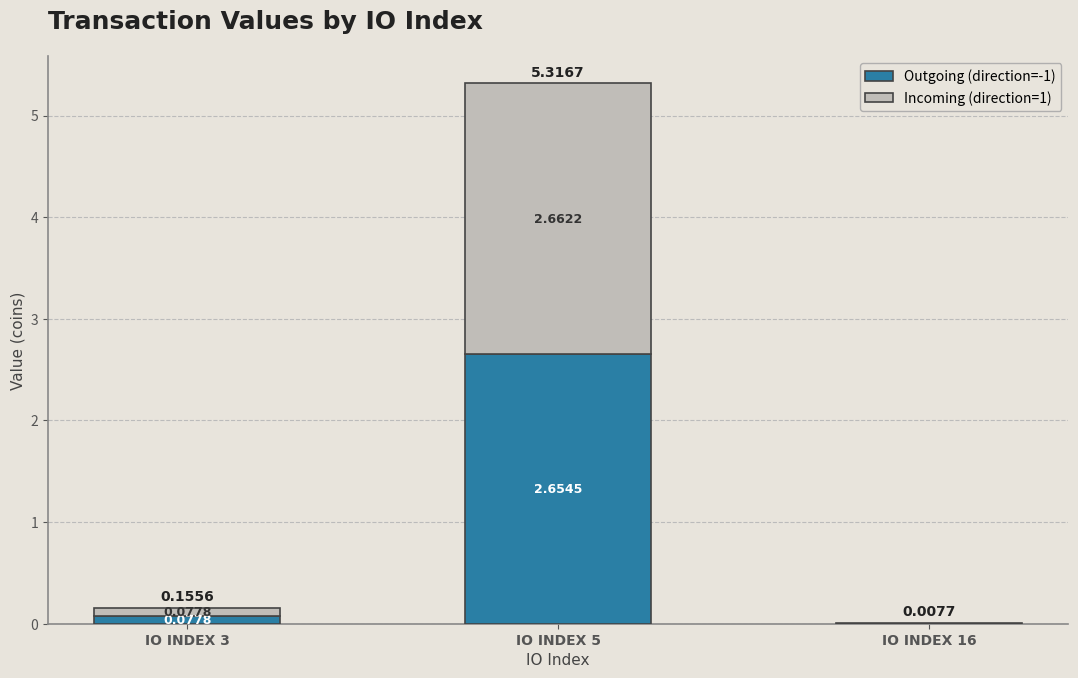

Which series has the largest total across all categories?

Incoming (direction=1)